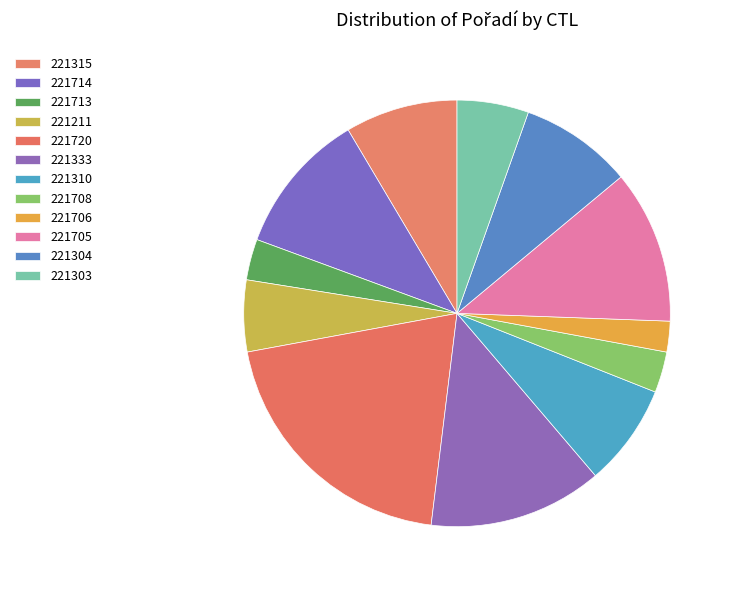

Combined, do 221720 and 221708 account for over 50%?

No